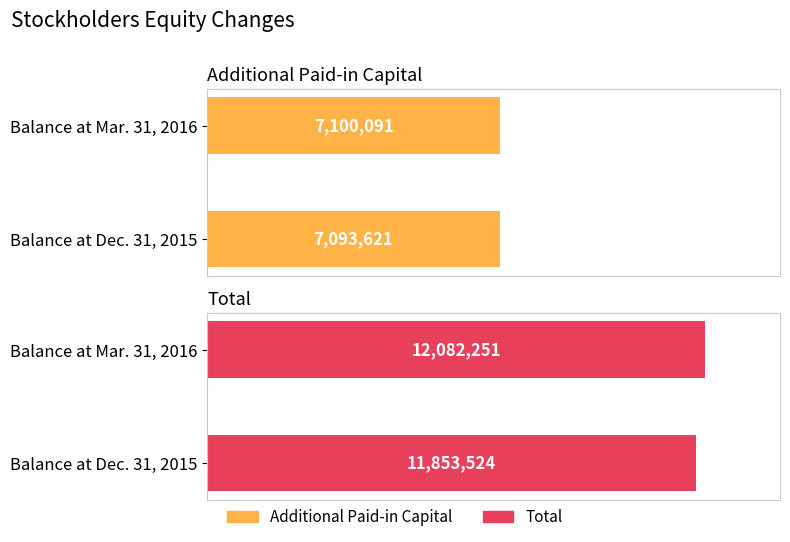

Does the chart contain any negative values?

No